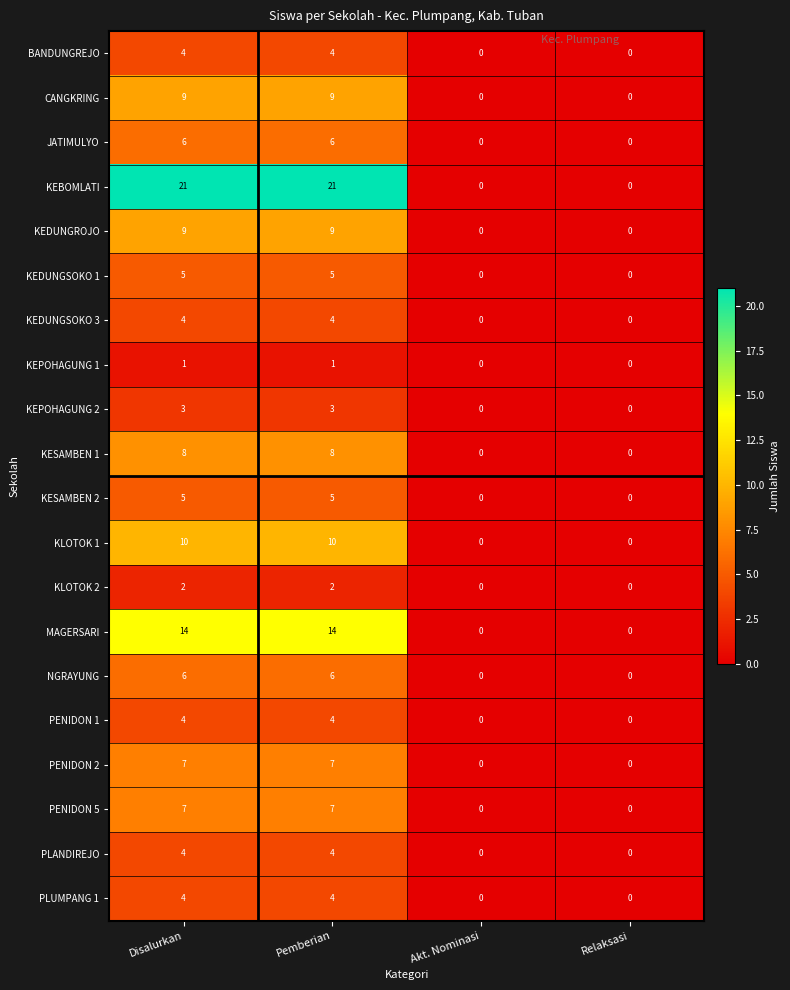

Which series has the largest total across all categories?

KEBOMLATI